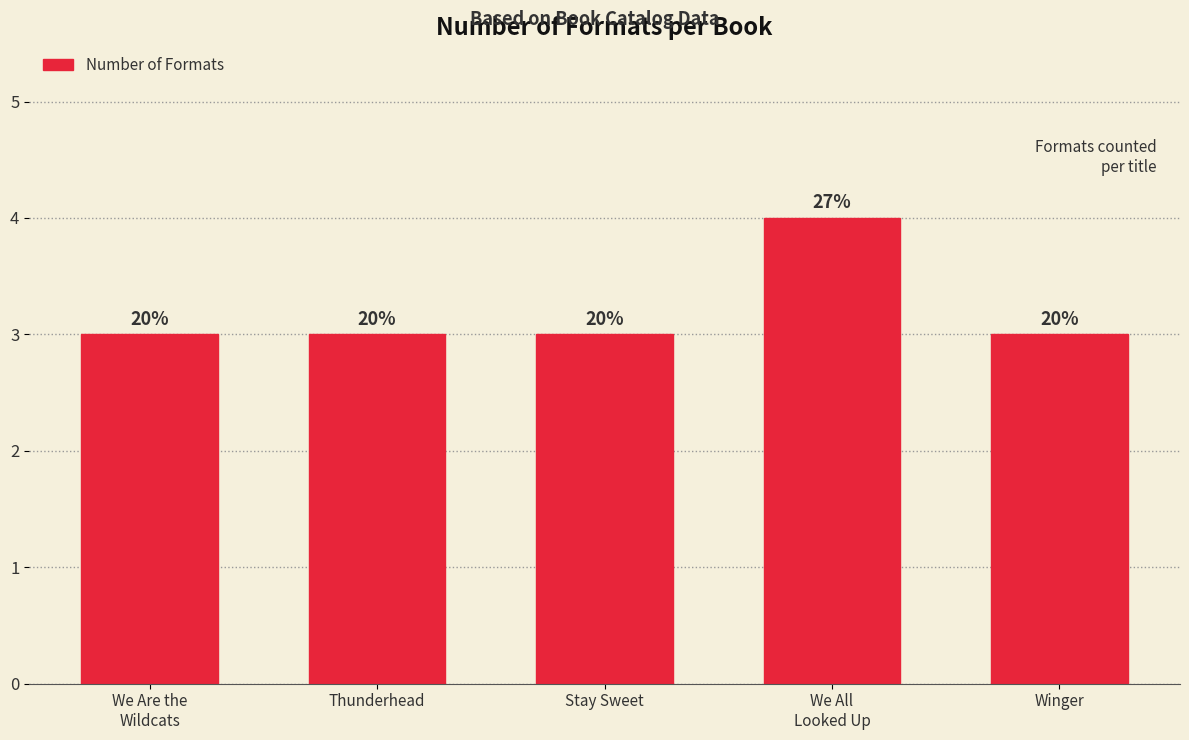

How many bars are there in total?

5